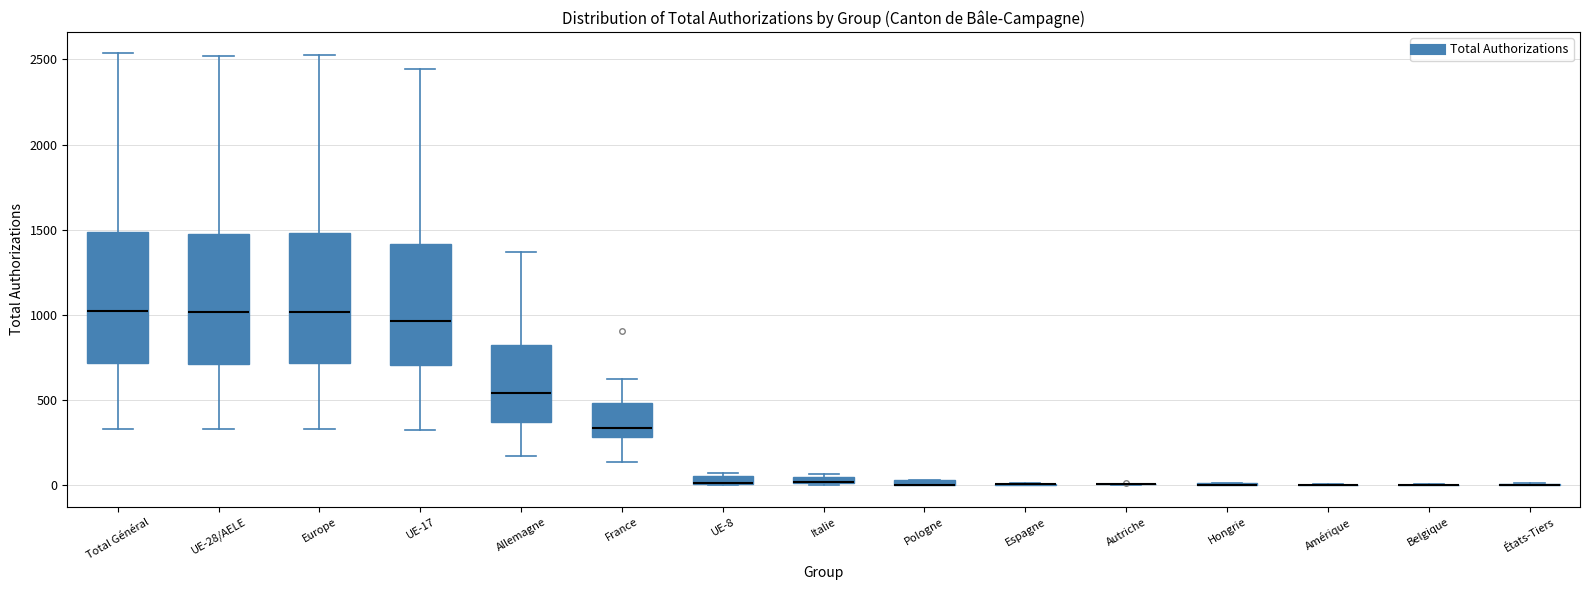

Where does the upper whisker of the box for Europe end on the y-axis? The values are not printed on the chart, so give them approximately, as read against the axis.

2550